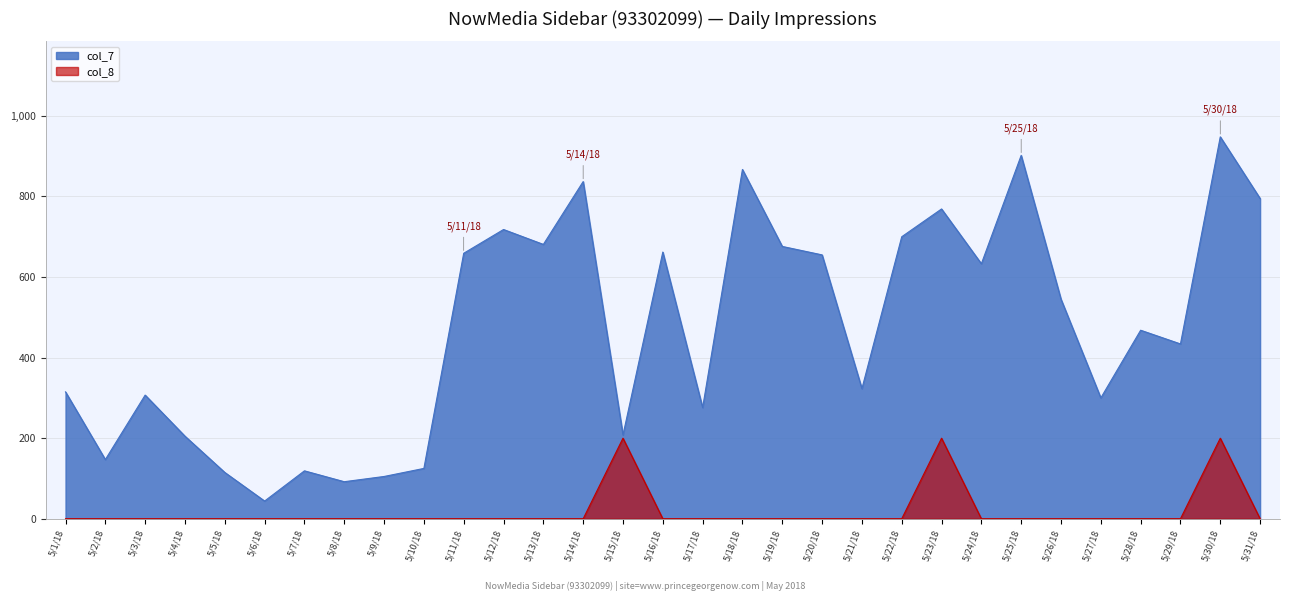

Which category has the highest value in the col_7 series?

5/30/18